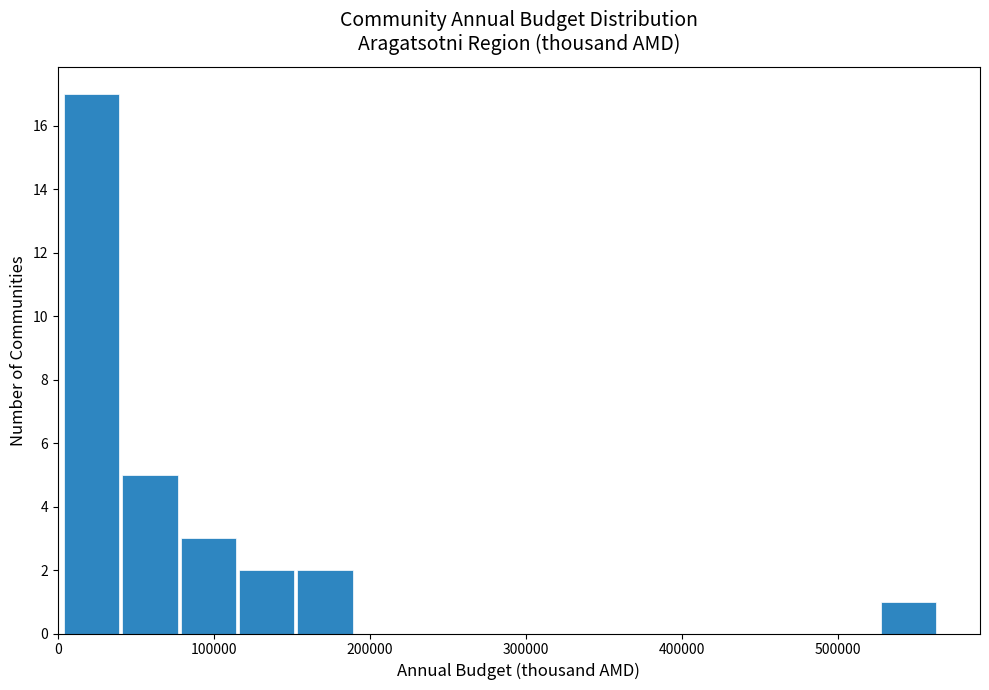

Read against the x-axis, roughly where is the centre of the tallest bar?

20000